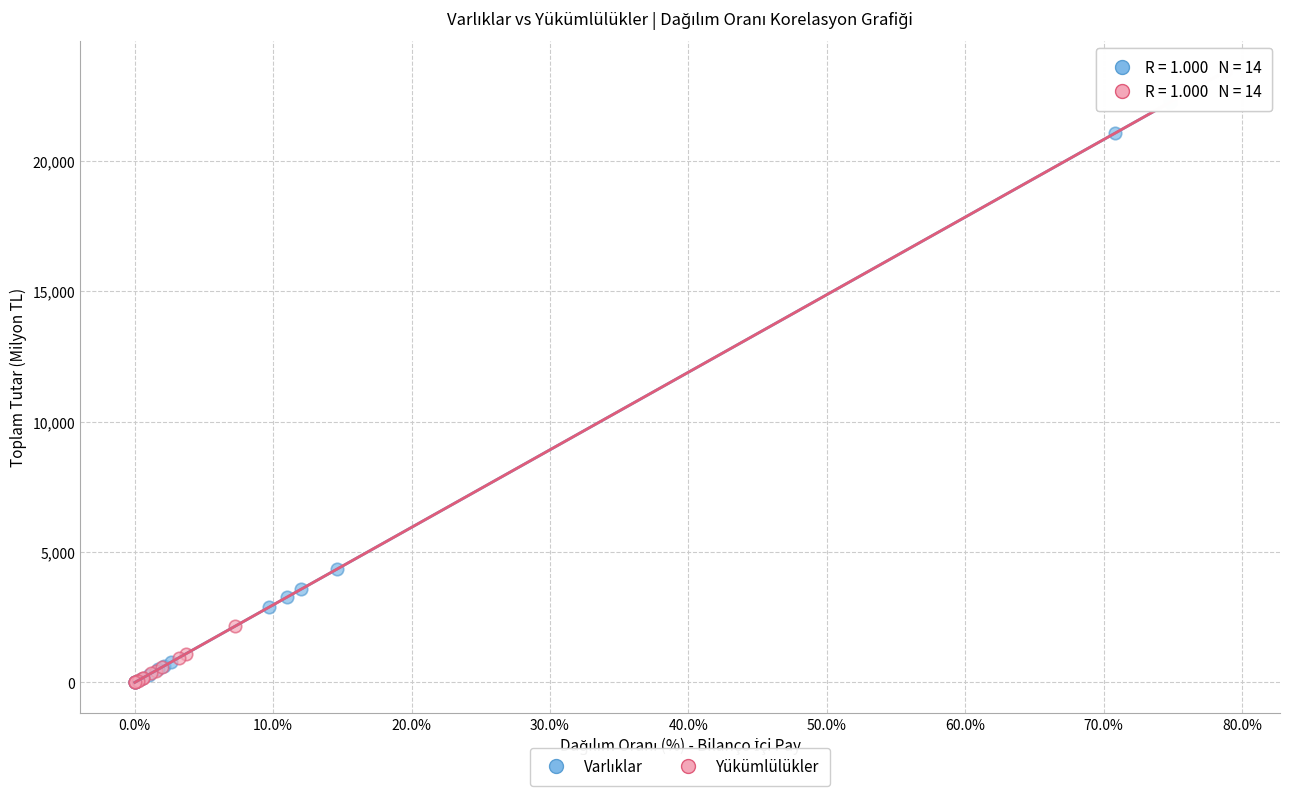

Which series has the largest Y range (max minus min)?

Yükümlülükler